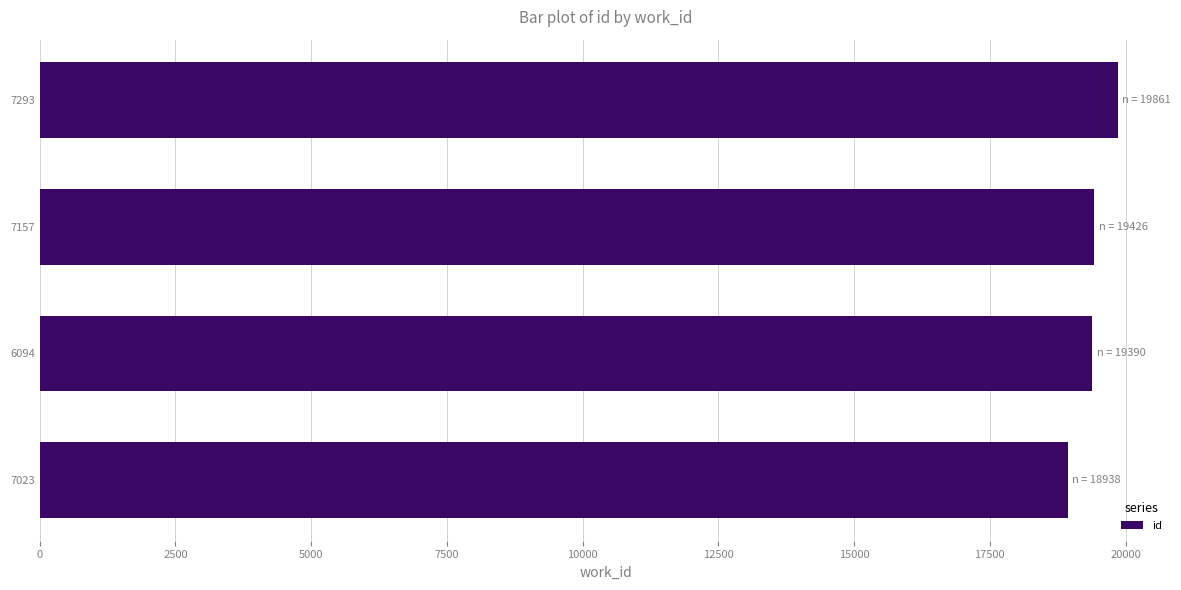

What is the smallest value displayed?

18938